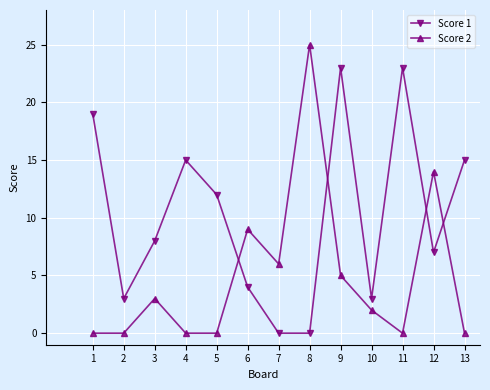

List the series in order of their overall mean, lowest first.

Score 2, Score 1